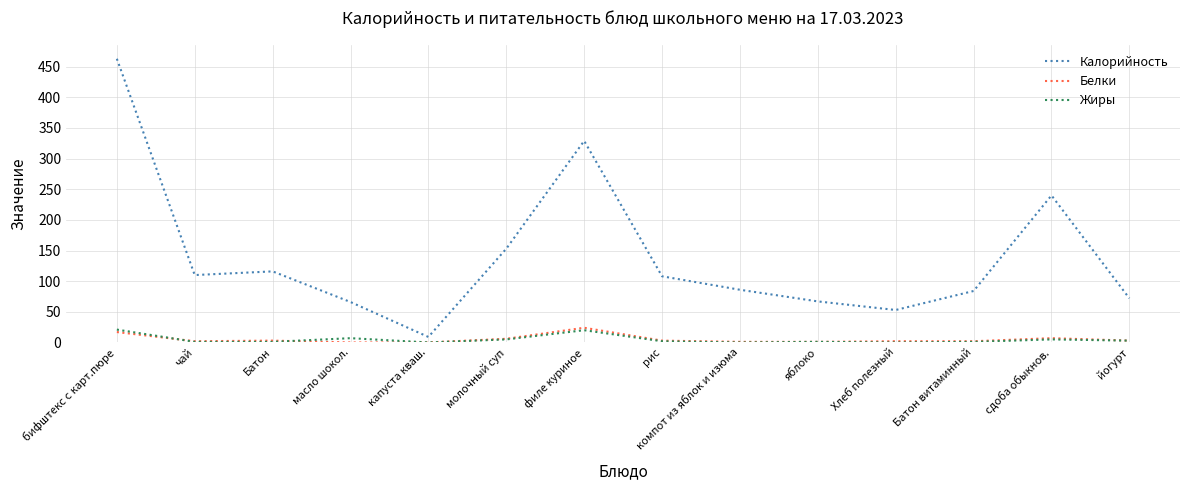

What is the average value of the Жиры series?

5